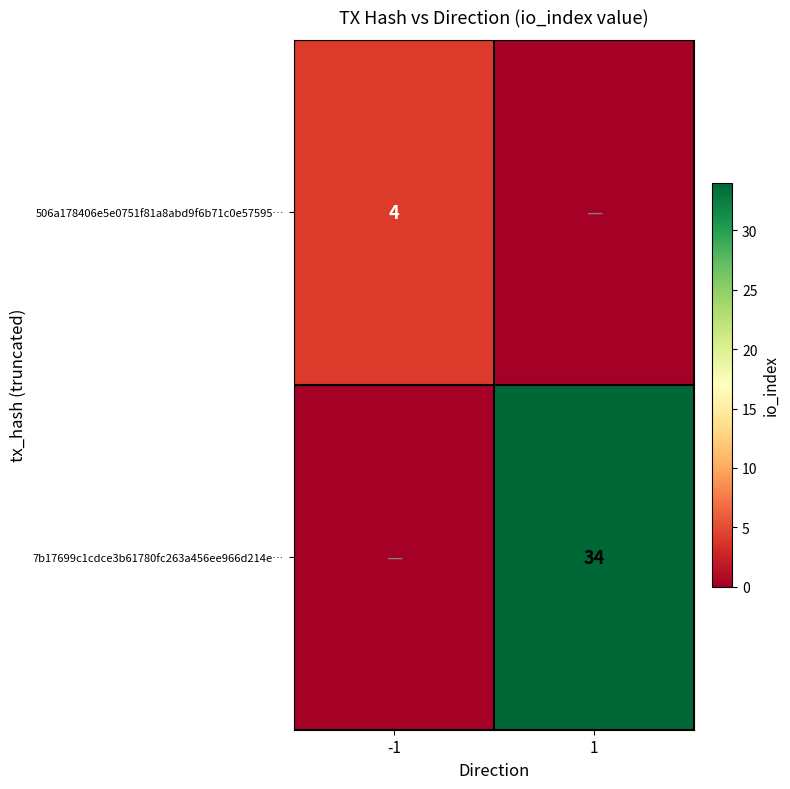

The value of 7b17699c1cdce3b61780fc263a456ee966d214e… at 1 is 34. True or false?

True